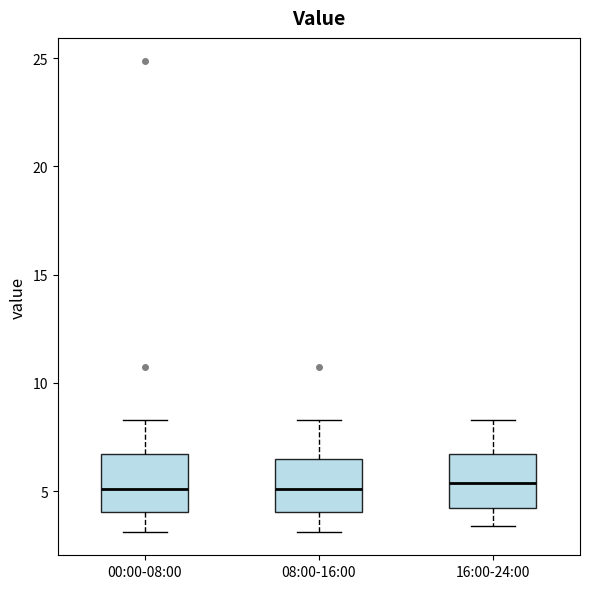

Where is the upper edge of the box for 16:00-24:00 on the y-axis? The values are not printed on the chart, so give them approximately, as read against the axis.

6.5